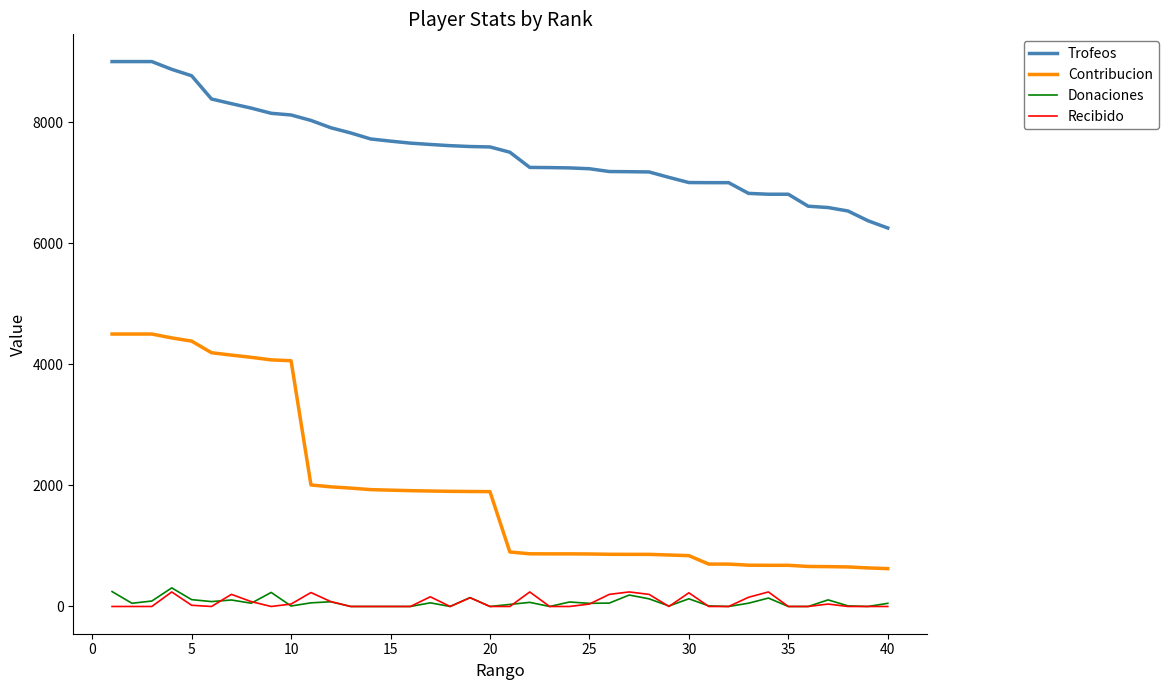

Which series has the widest spread of values?

Contribucion